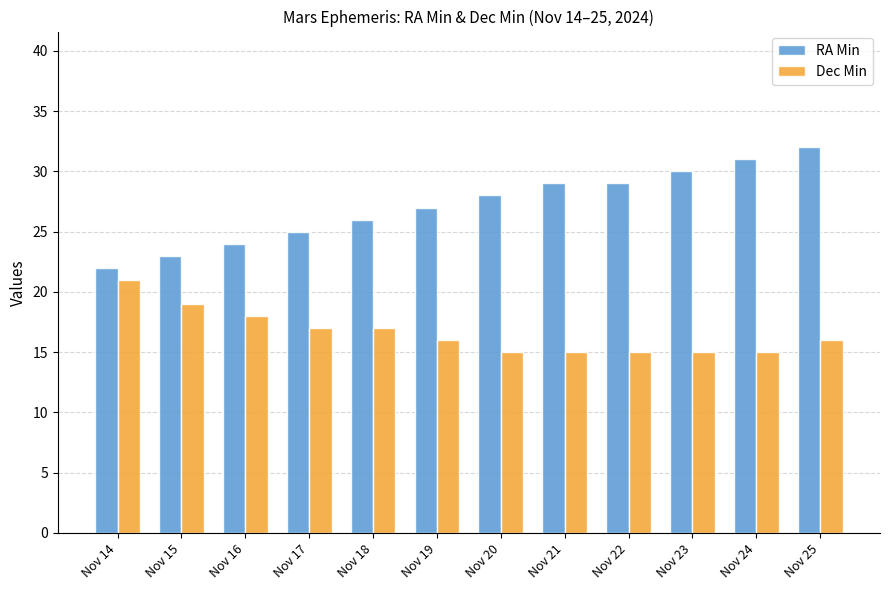

Between Nov 15 and Nov 22, which series saw the biggest shift?

RA Min